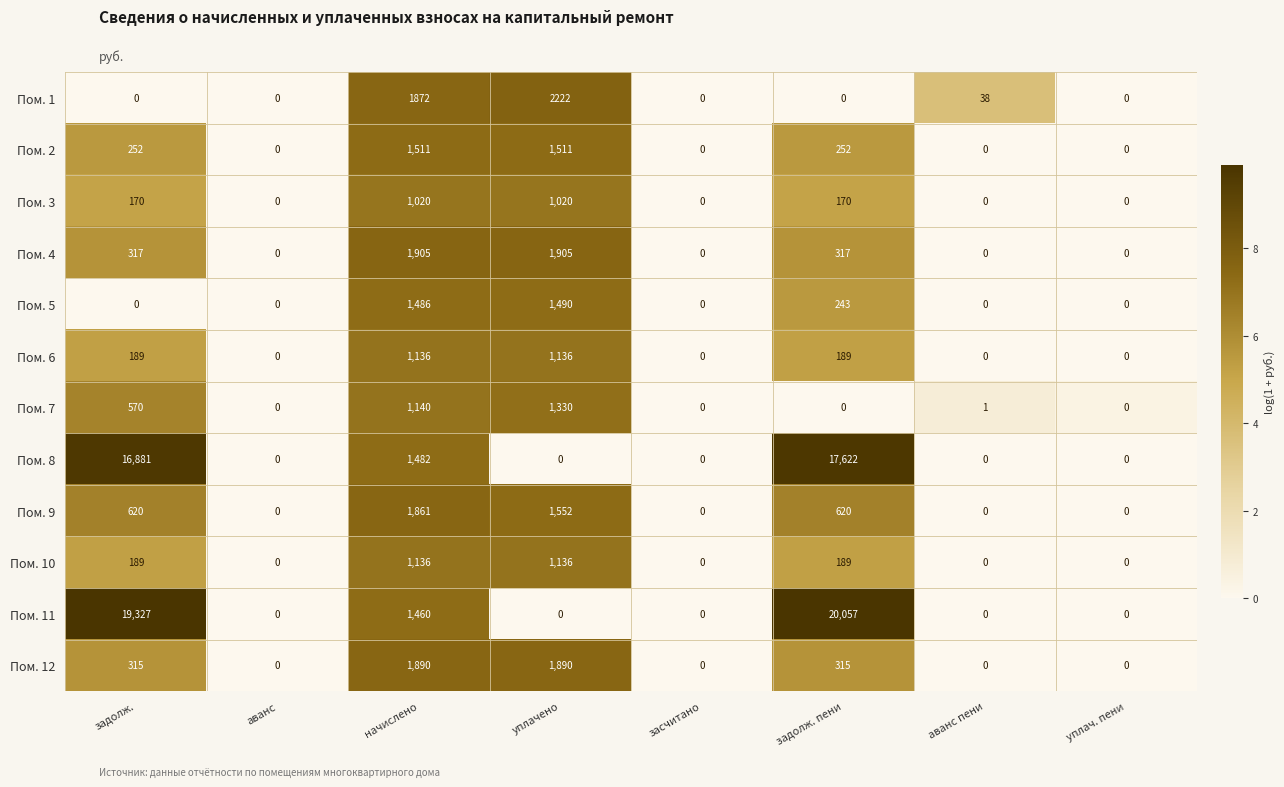

The Пом. 12 series shows 1308 at засчитано. True or false?

False